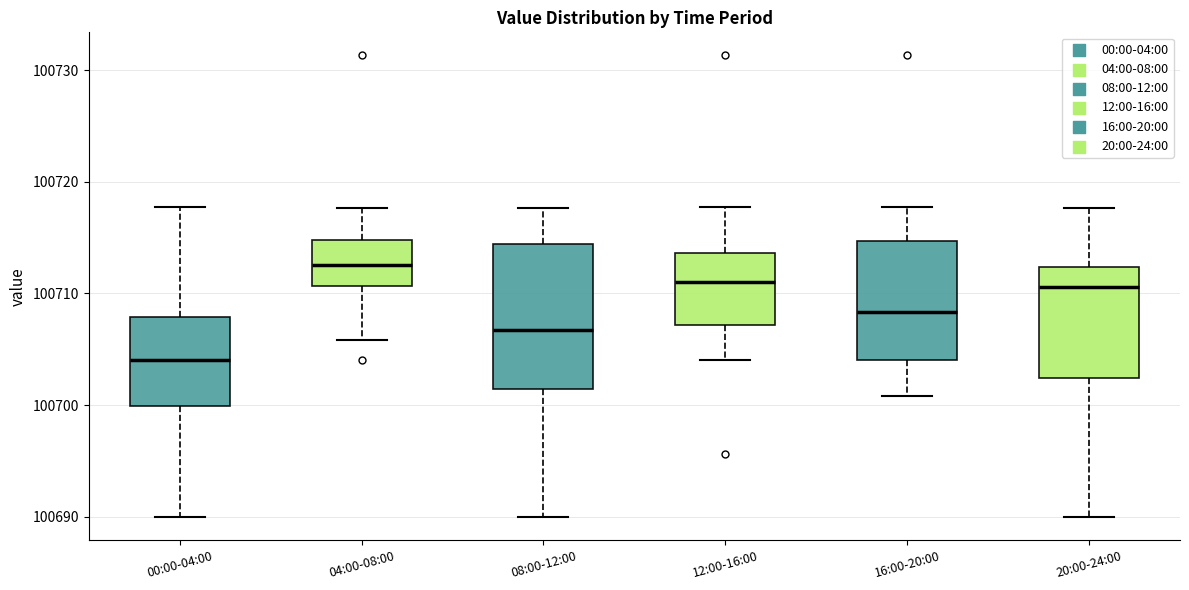

Which box's median line is the lowest?

00:00-04:00